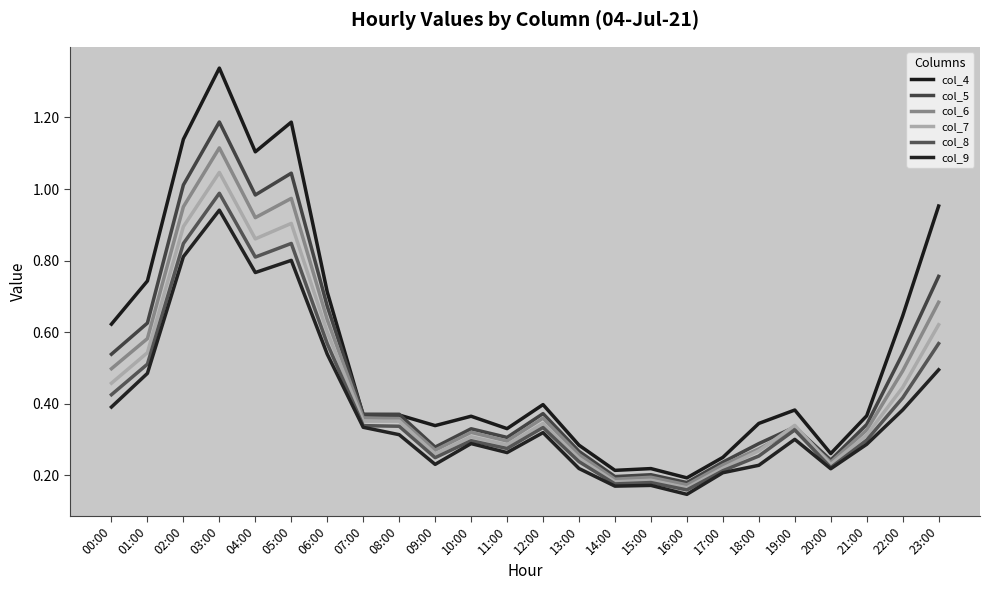

What is the difference between the col_4 values at 06:00 and 00:00?

0.1